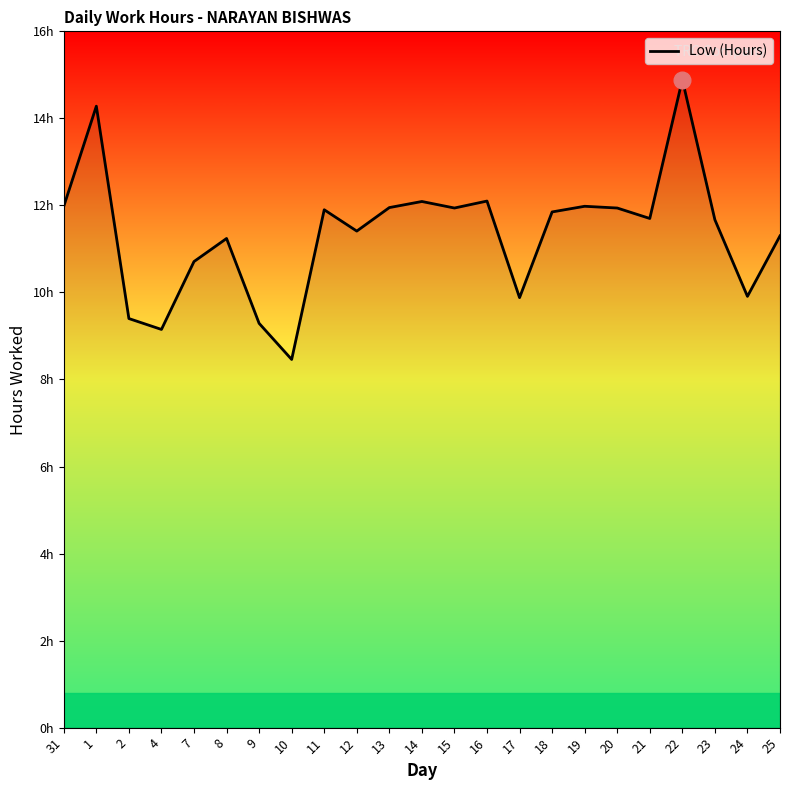

Does the chart display data point markers on the line(s)?

No